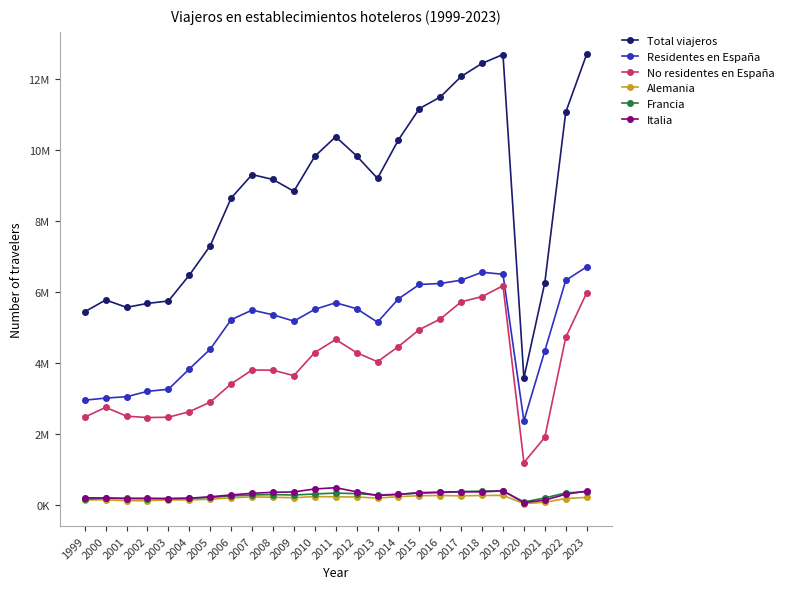

Is this an area chart (filled region under the line)?

No